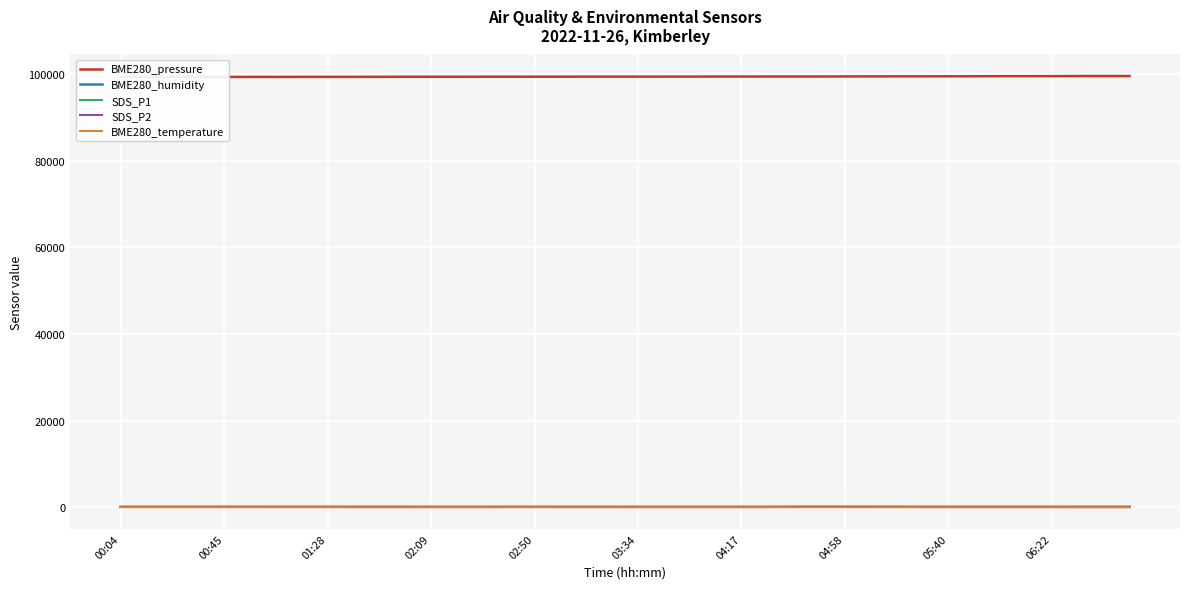

What is the spread (max minus min) of values at 39?

99548.1